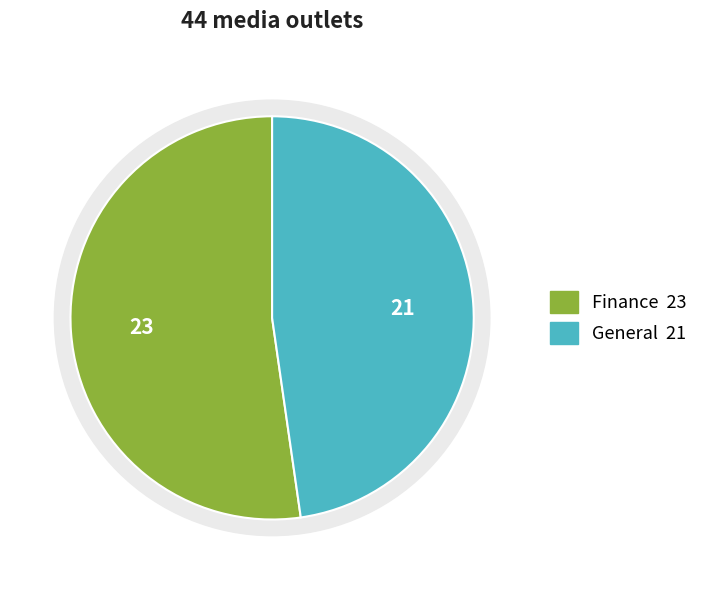

Which category has the biggest portion of the pie?

Finance